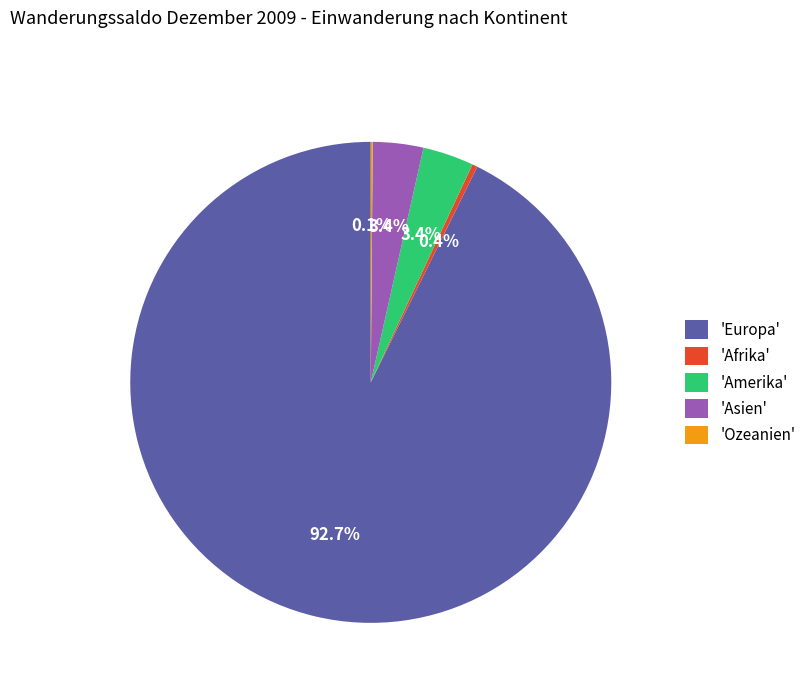

What percentage do 'Afrika' and 'Amerika' together represent?

3.8%